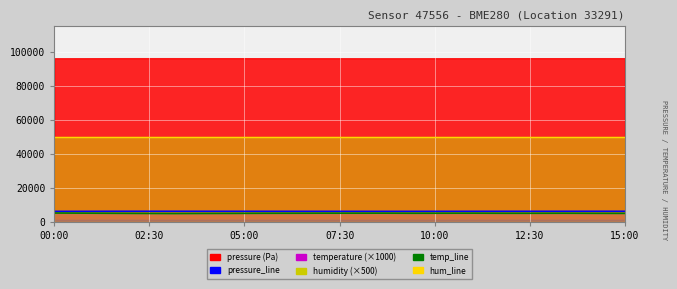

How many lines are shown in the chart?

3